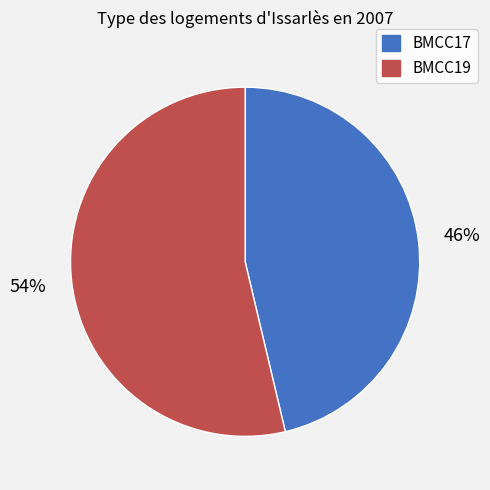

Rank the categories by value from lowest to highest.

BMCC17, BMCC19